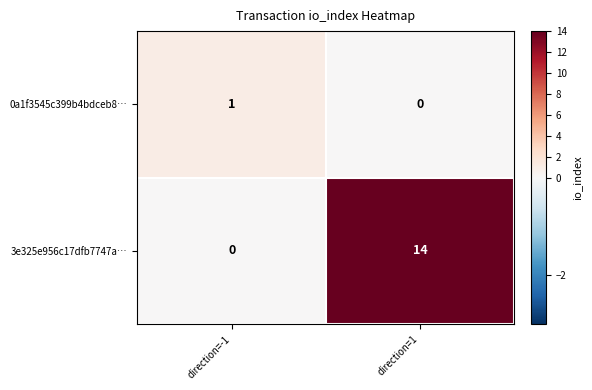

What is the difference between the 3e325e956c17dfb7747a… values at direction=1 and direction=-1?

14